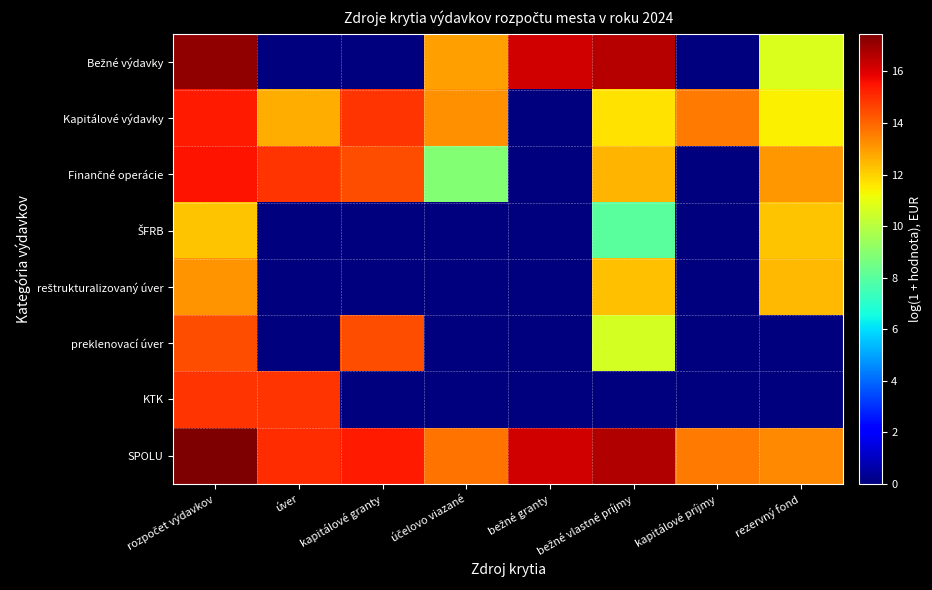

How many values in the Finančné operácie series are below 13?

4